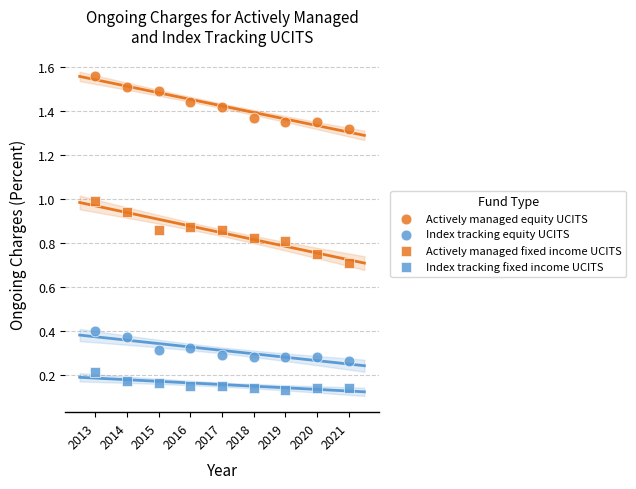

Count the number of points in this scatter plot.

36